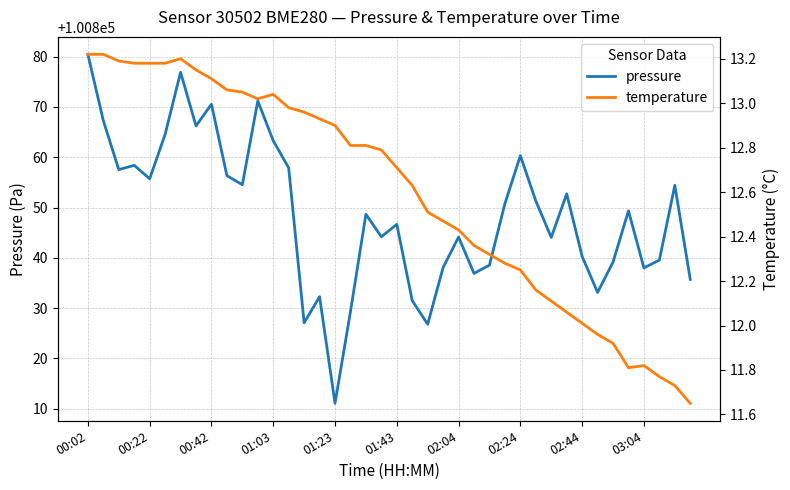

At which category is the sum across all series the highest?

00:02